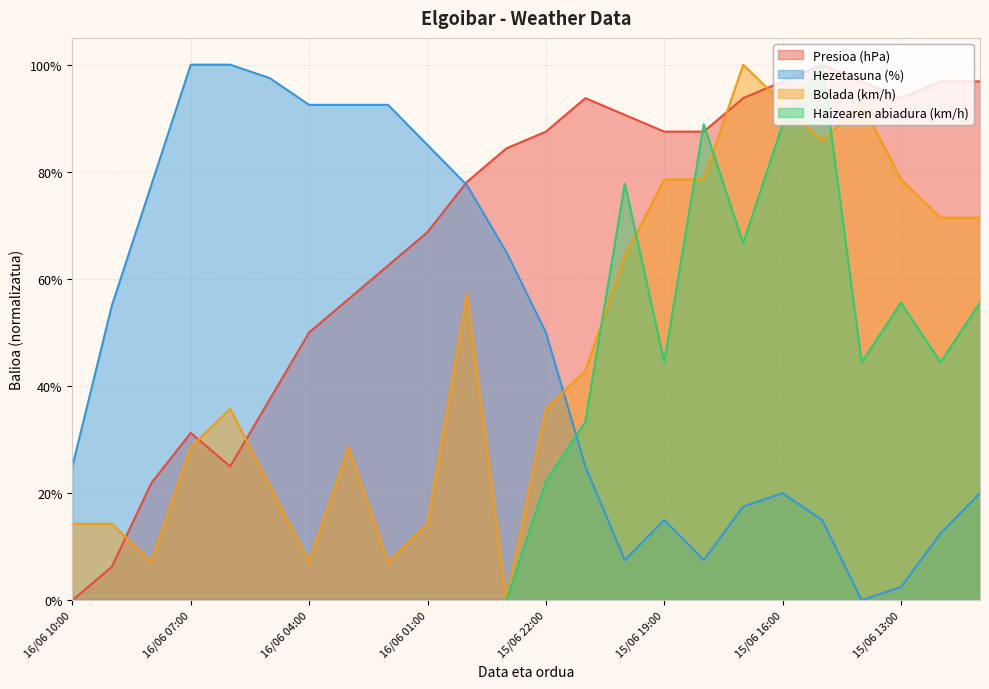

The Haizearen abiadura (km/h) series shows 126.5 at 15/06 18:00. True or false?

False